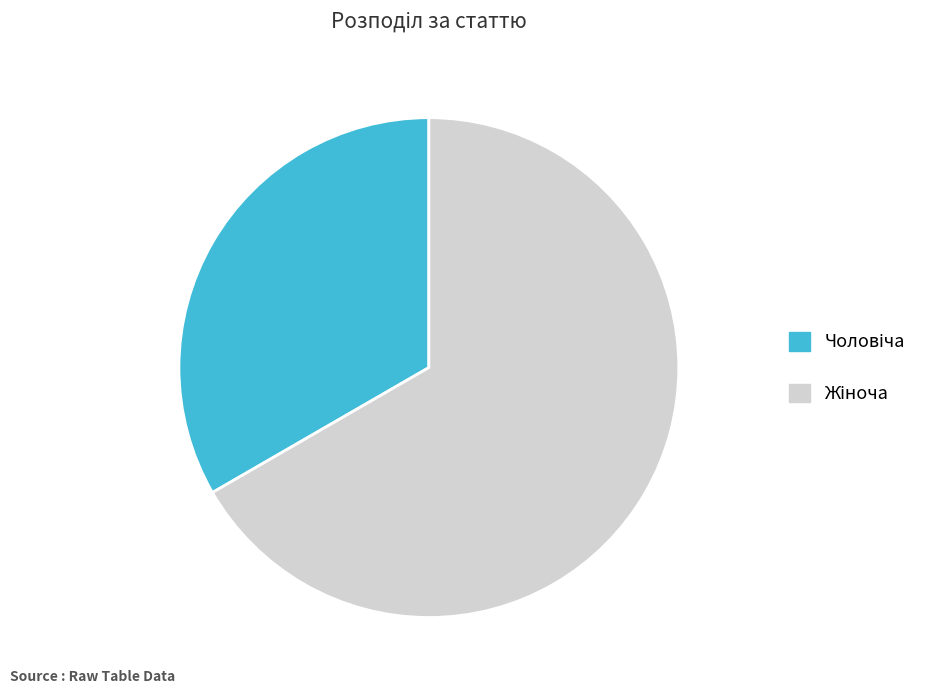

Is there any slice that represents more than half of the pie?

Yes